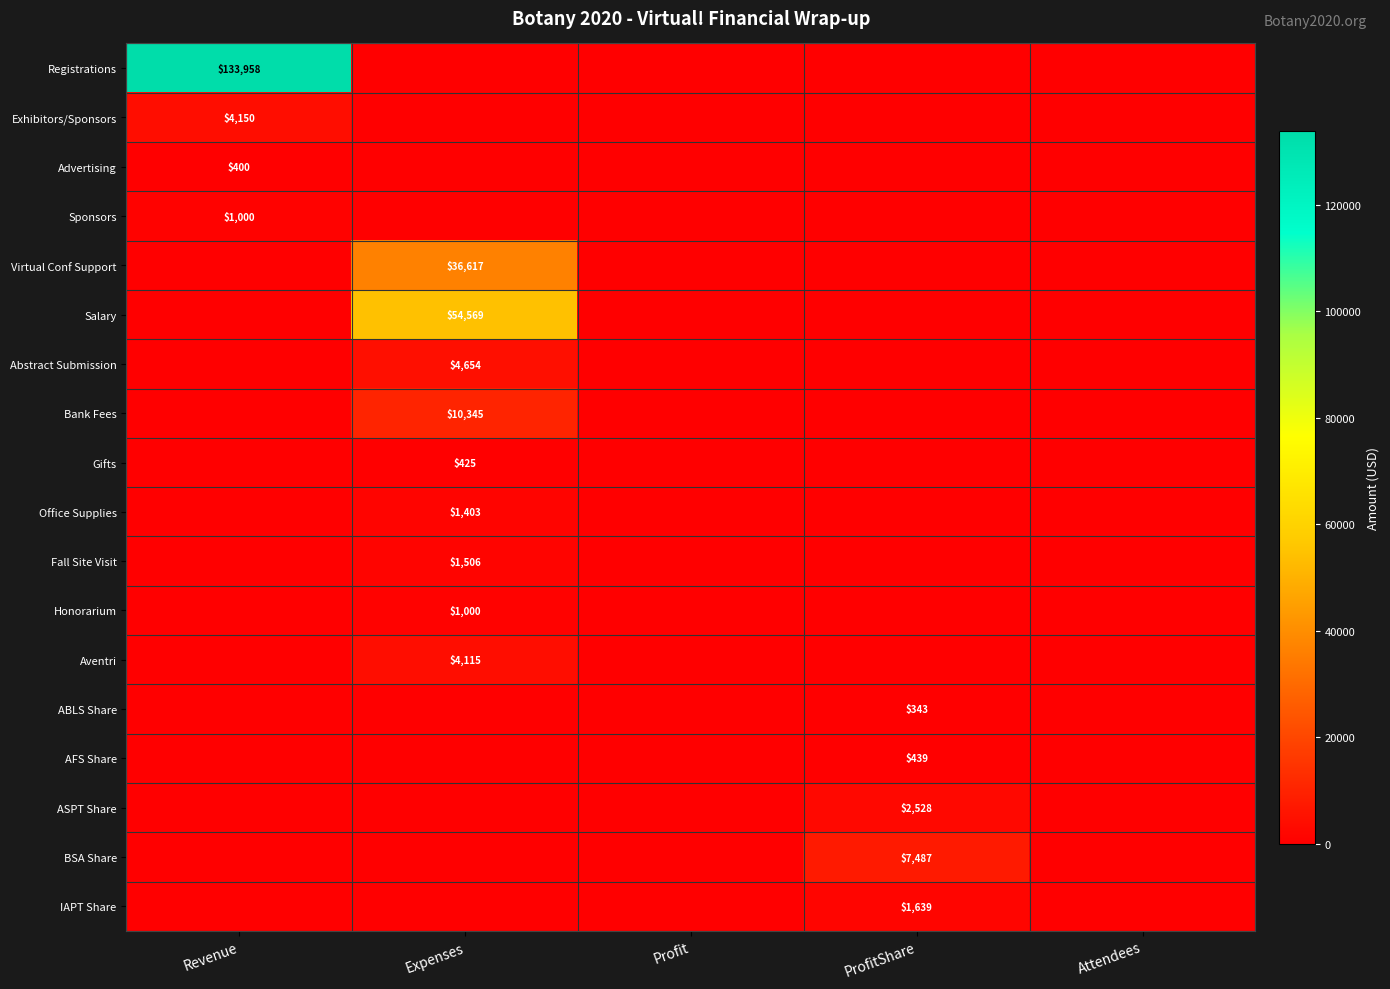

Is it true that ABLS Share equals 551 at ProfitShare?

False